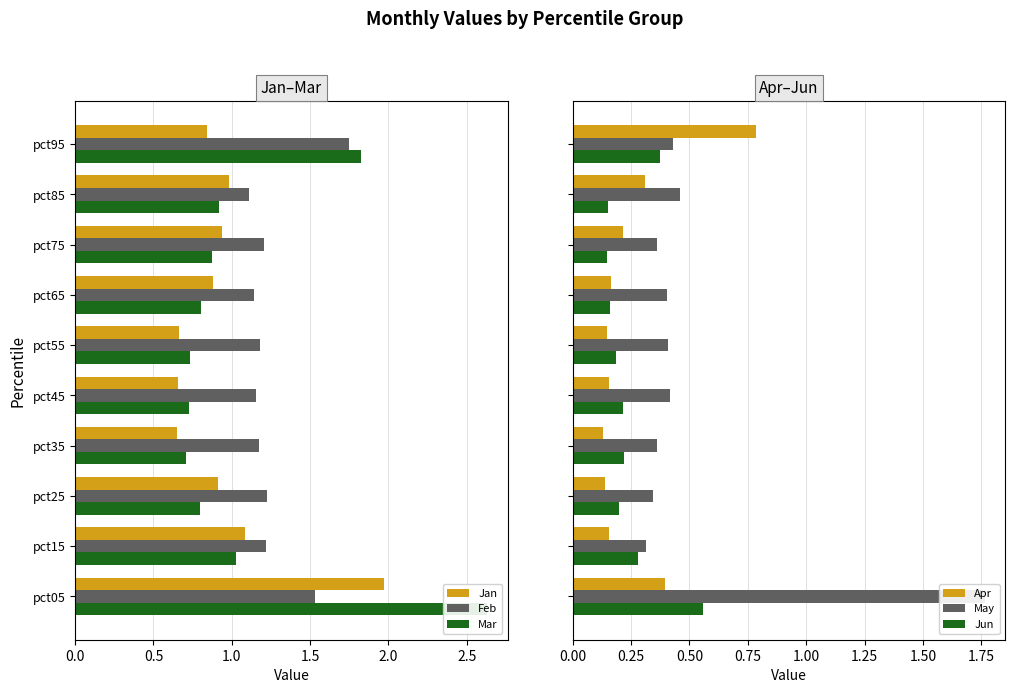

Is it true that Apr equals 0.1 at pct45?

False